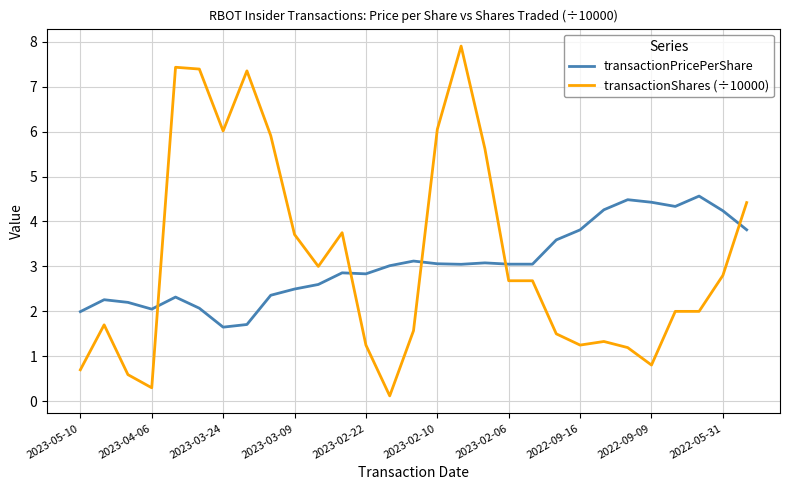

Which series has the widest spread of values?

transactionShares (÷10000)